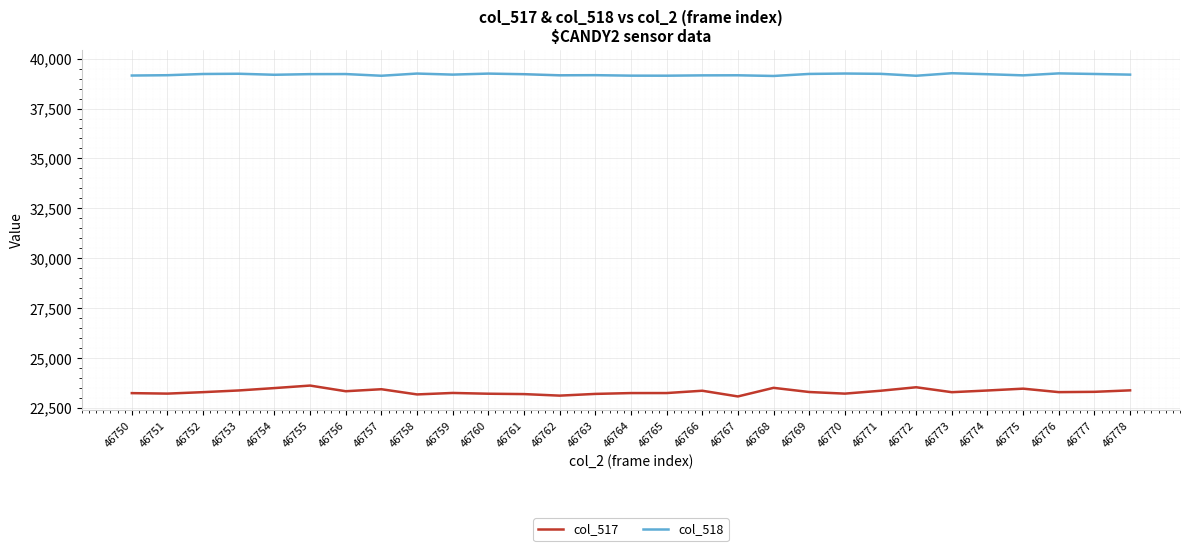

How many values in the col_518 series are below 39200?

14